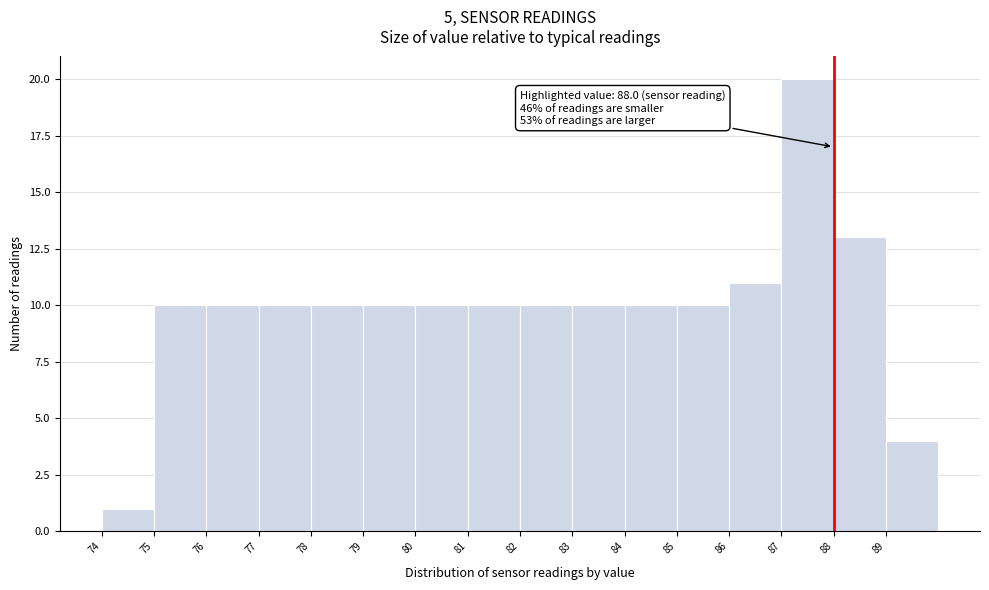

Over which range of the x-axis is the bar tallest?

87 to 88